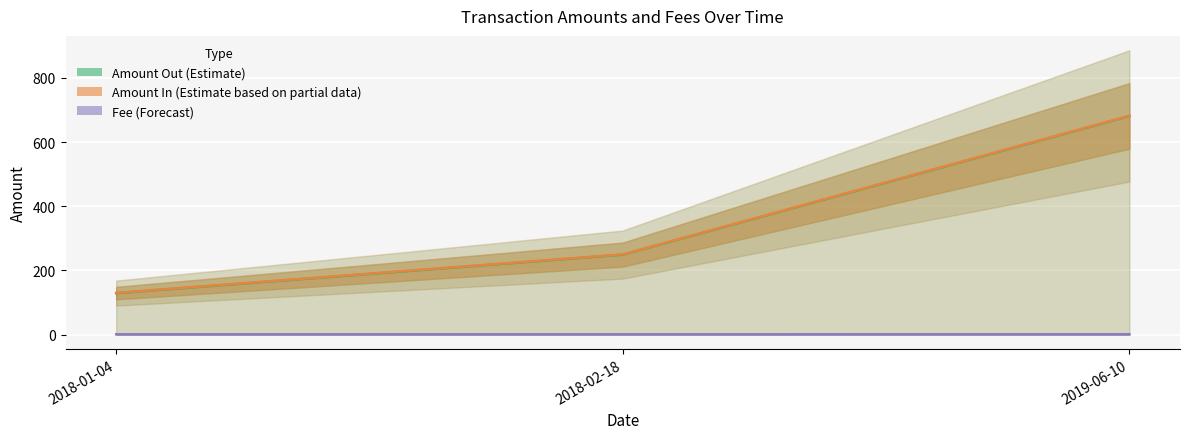

At how many categories does at least one series exceed 32?

3